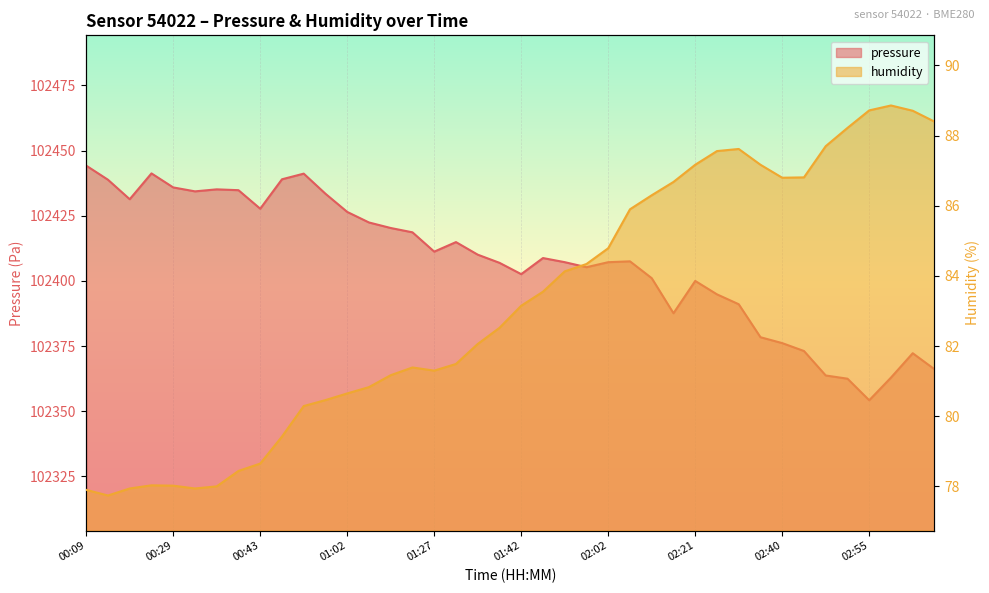

Reading left to right, what are all the values shown in this chart?

pressure: 102444.2	102438.8	102431.3	102441.2	102435.9	102434.4	102435.1	102434.8	102427.7	102439.0	102441.2	102433.4	102426.5	102422.4	102420.3	102418.6	102411.2	102414.9	102410.1	102406.9	102402.6	102408.8	102407.2	102405.3	102407.2	102407.5	102401.1	102387.6	102400.0	102394.8	102391.1	102378.4	102376.1	102373.1	102363.7	102362.5	102354.2	102362.9	102372.2	102366.1
humidity: 77.9	77.7	77.9	78.0	78.0	77.9	78.0	78.4	78.7	79.4	80.3	80.5	80.7	80.8	81.2	81.4	81.3	81.5	82.1	82.5	83.2	83.5	84.1	84.3	84.8	85.9	86.3	86.7	87.2	87.6	87.6	87.2	86.8	86.8	87.7	88.2	88.7	88.9	88.7	88.4